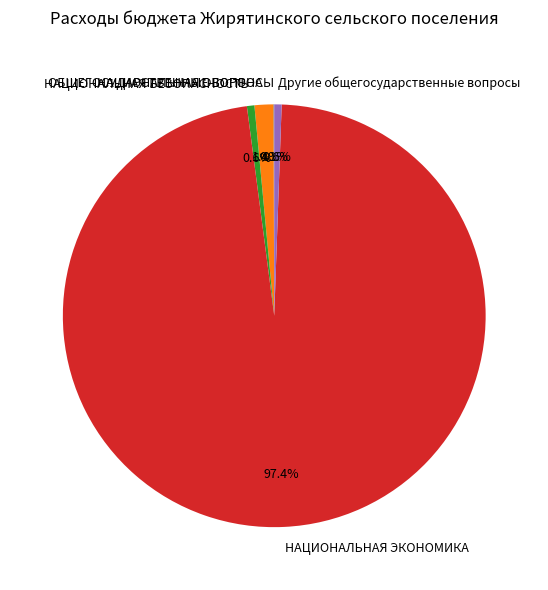

Is it true that НАЦИОНАЛЬНАЯ ЭКОНОМИКА is 89% of the pie?

False